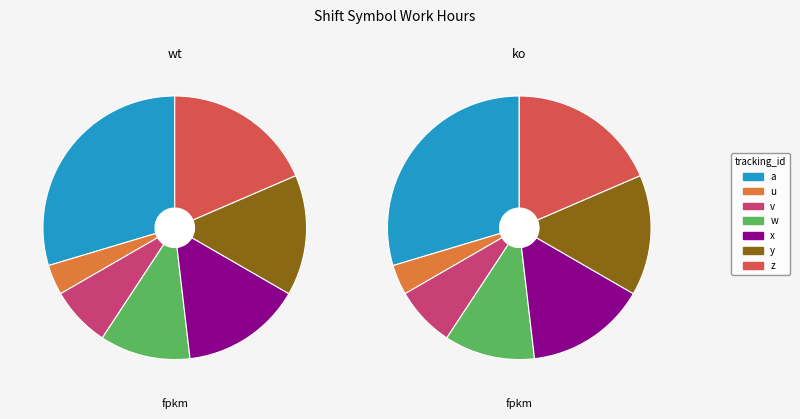

To the nearest percent, what is the average slice percentage?

14%